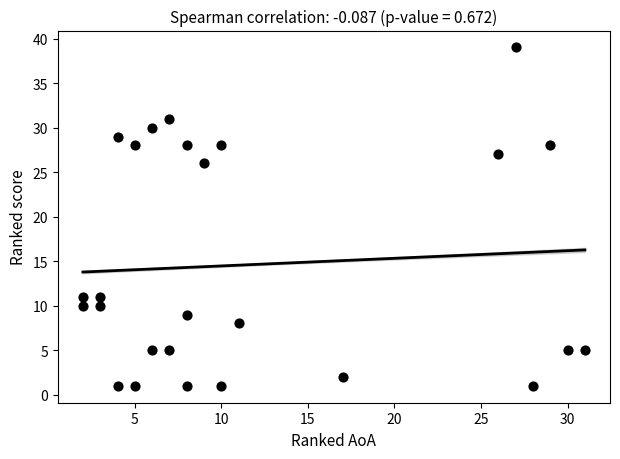

What is the range of Y values (max minus min)?

38